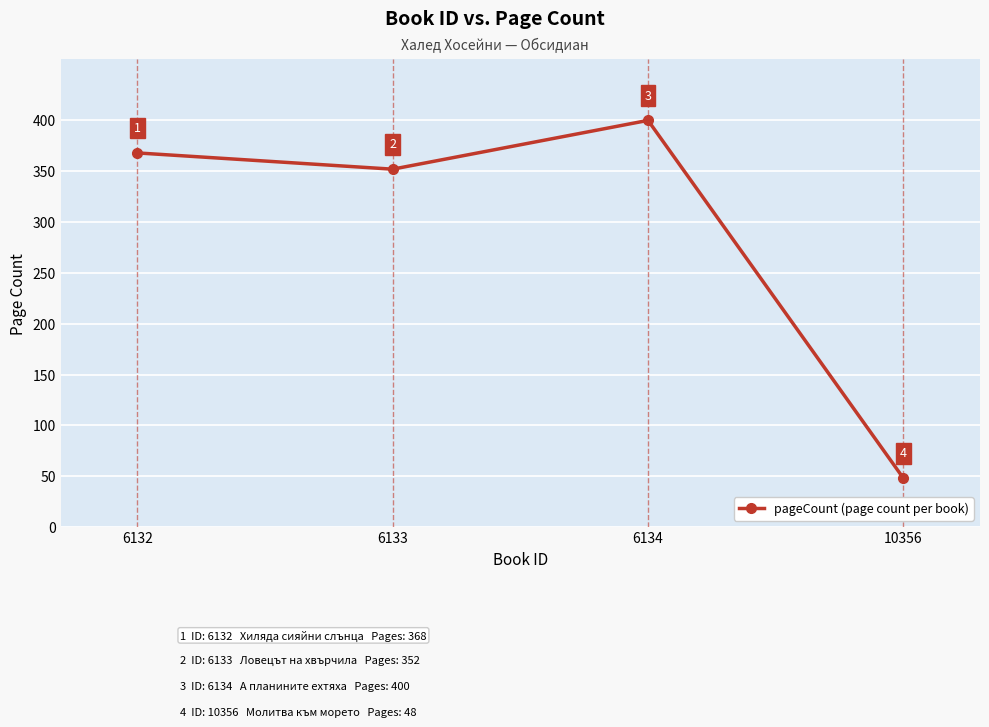

List the labels in order of value, smallest first.

10356, 6133, 6132, 6134